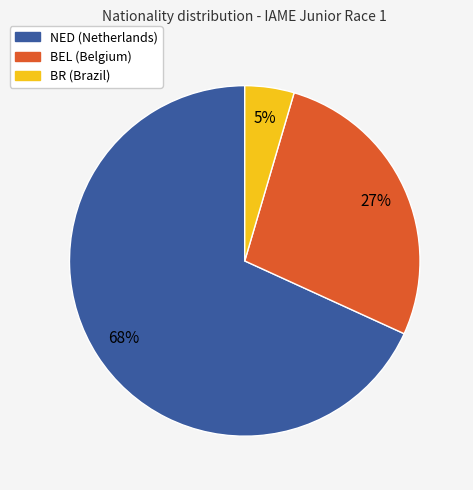

Do NED and BR together represent more than half of the pie?

Yes